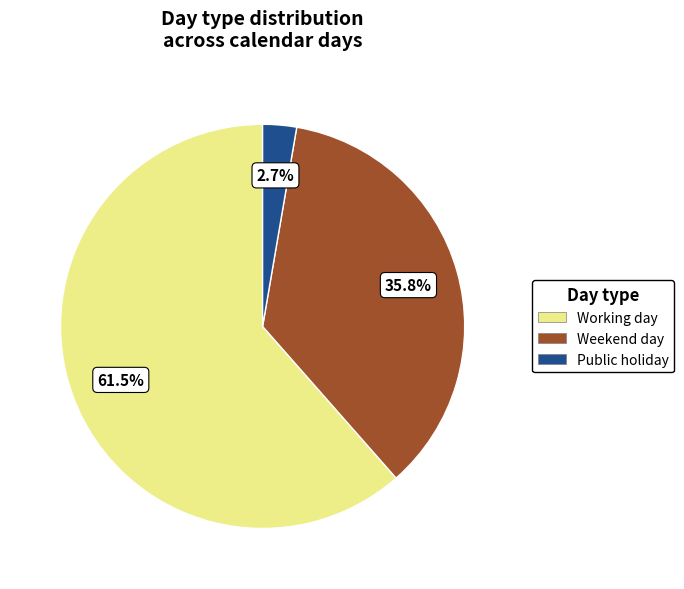

Which slice is the largest?

Working day